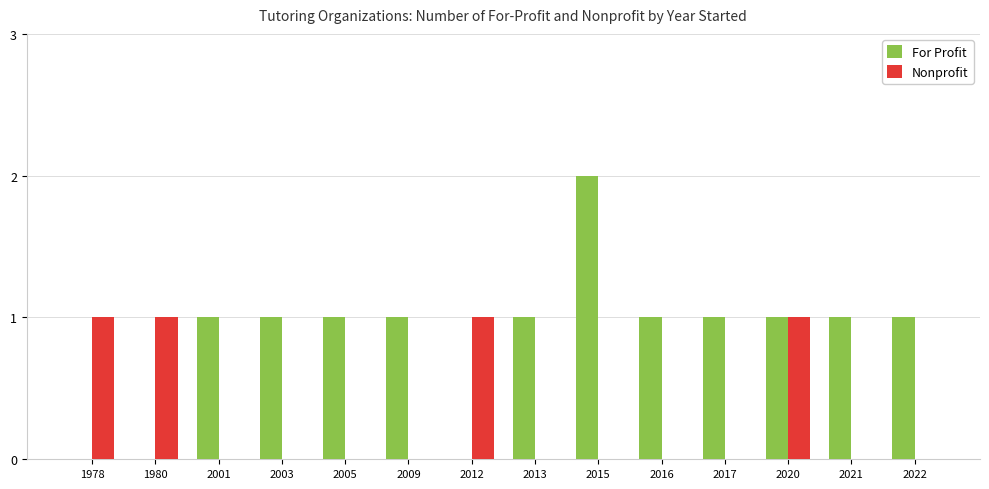

The For Profit series shows 0 at 2020. True or false?

False